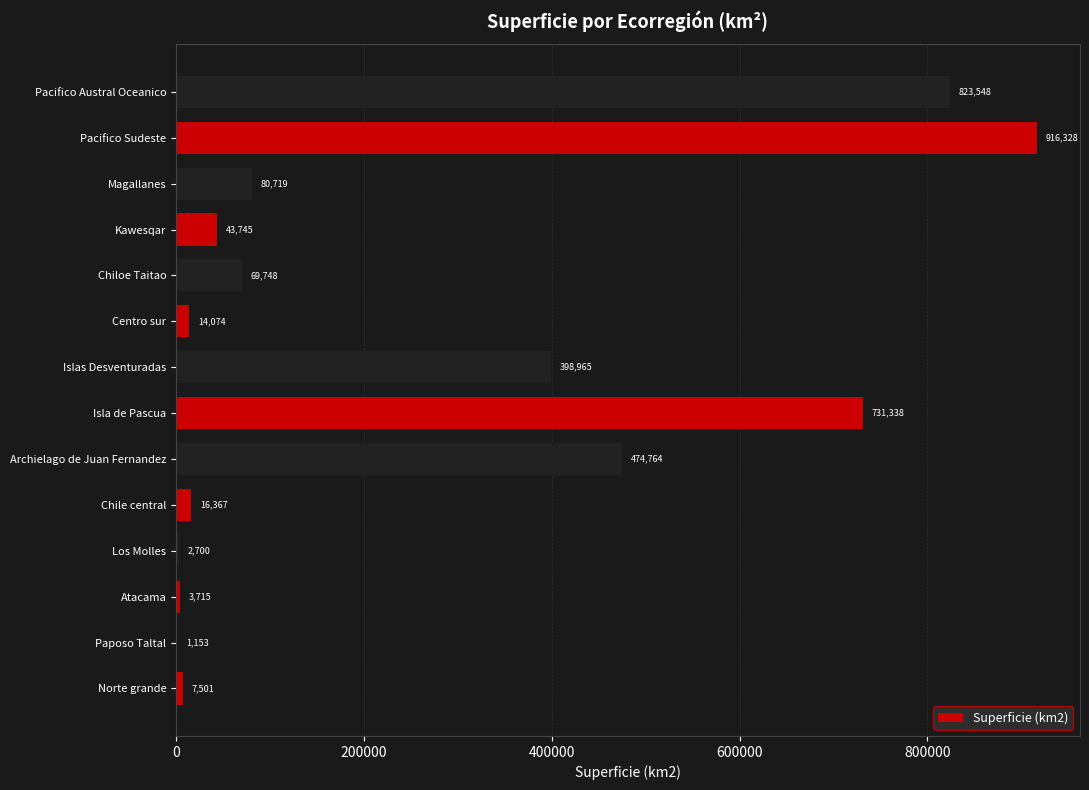

Between Isla de Pascua and Centro sur, which is larger?

Isla de Pascua